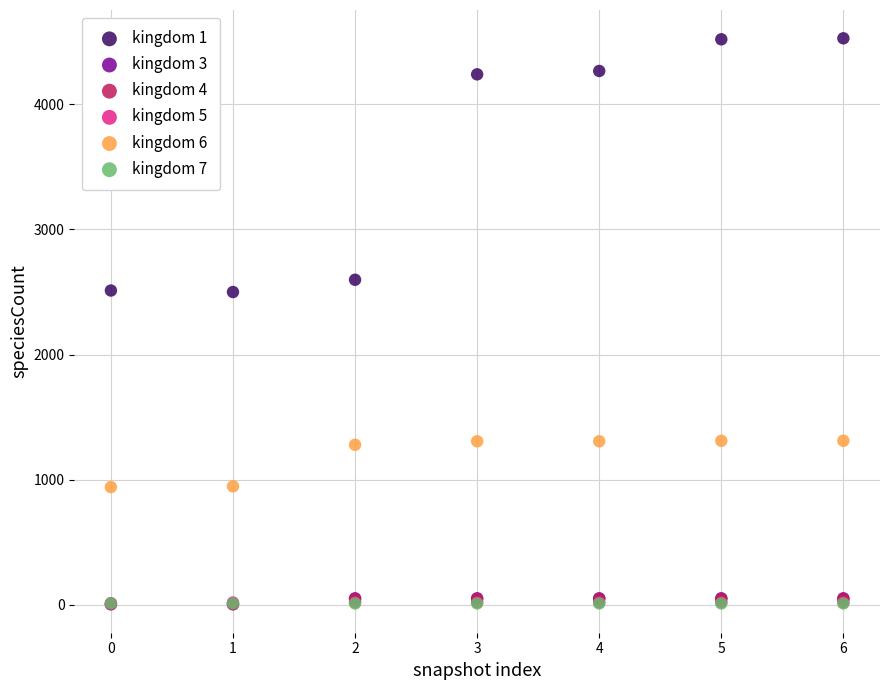

Which series contains the highest Y value?

kingdom 1